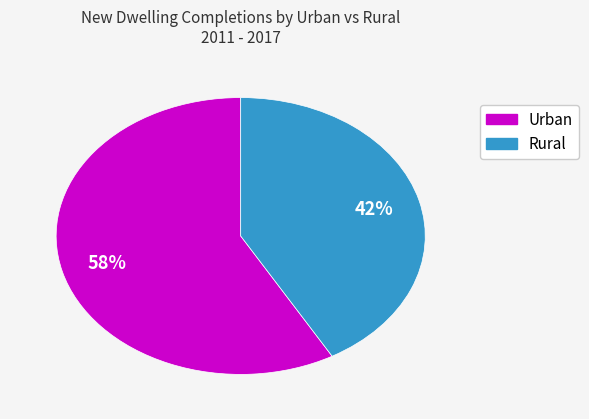

To the nearest percent, what is the average slice percentage?

50%